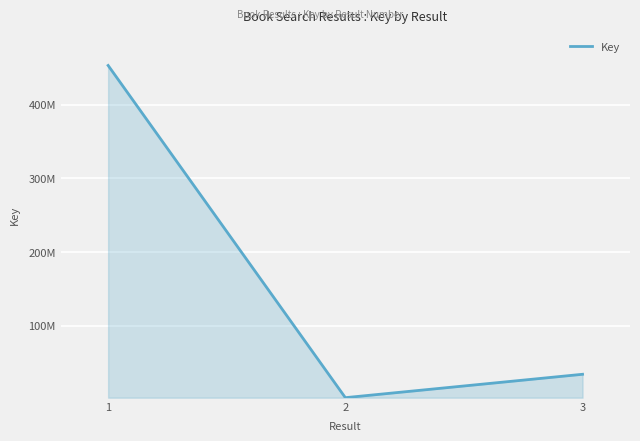

Does the chart have visible grid lines?

Yes